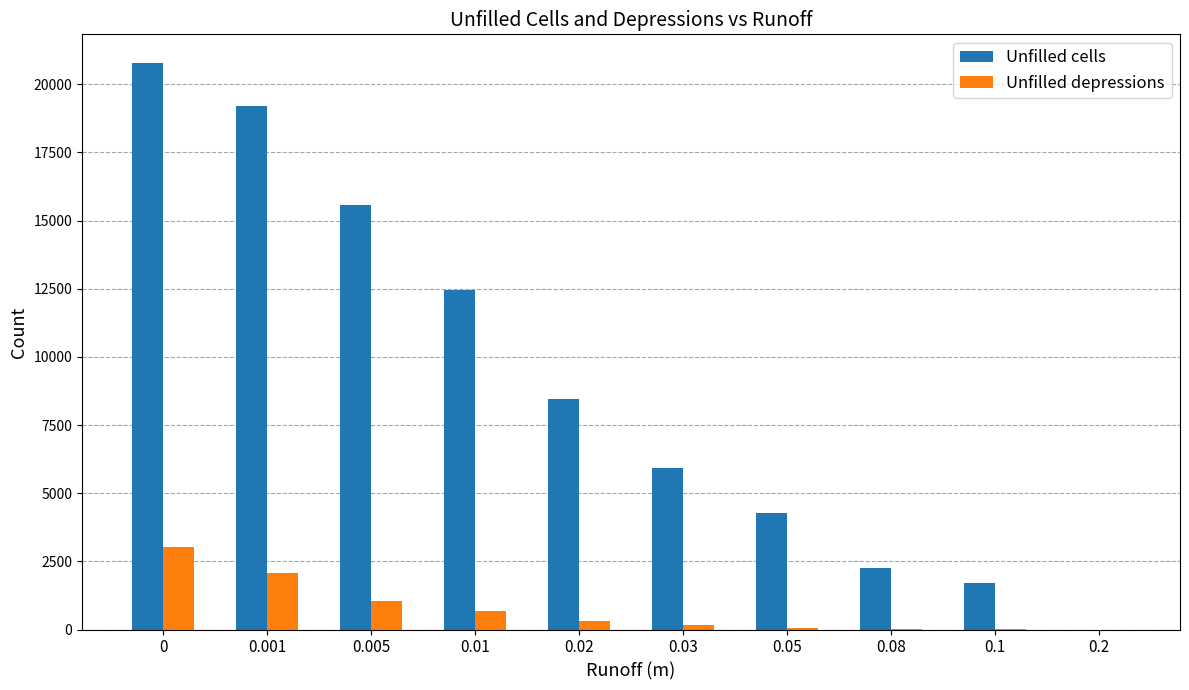

What is the sum of all Unfilled depressions values?

7459